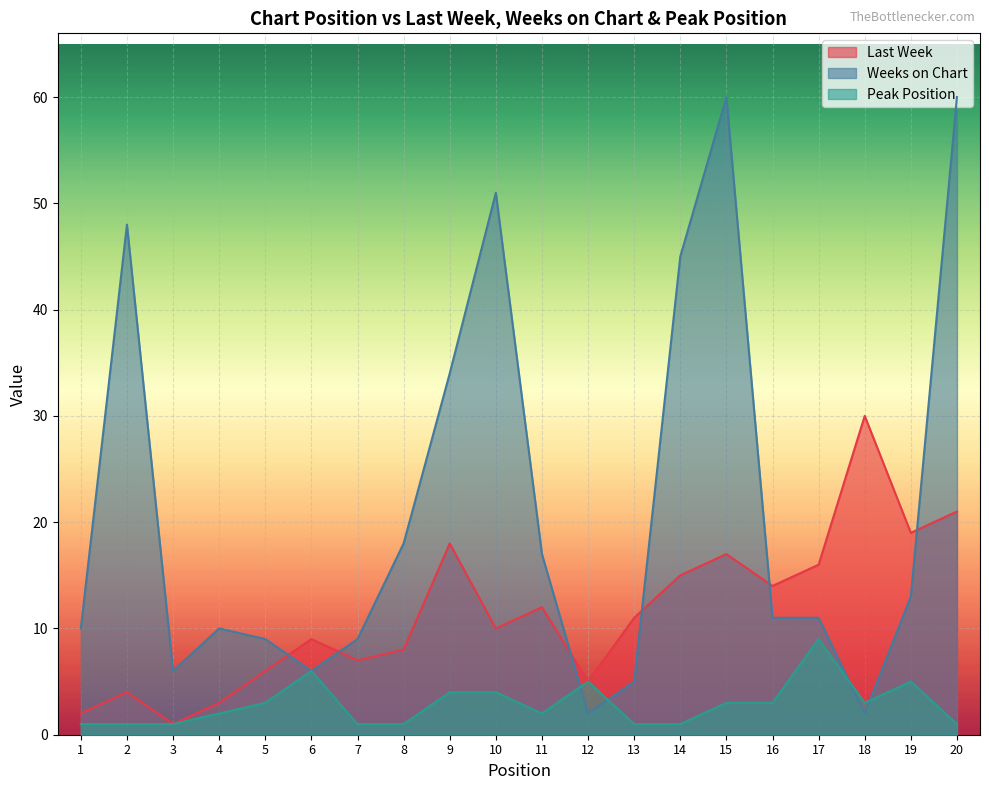

Which series has the largest total across all categories?

Weeks on Chart